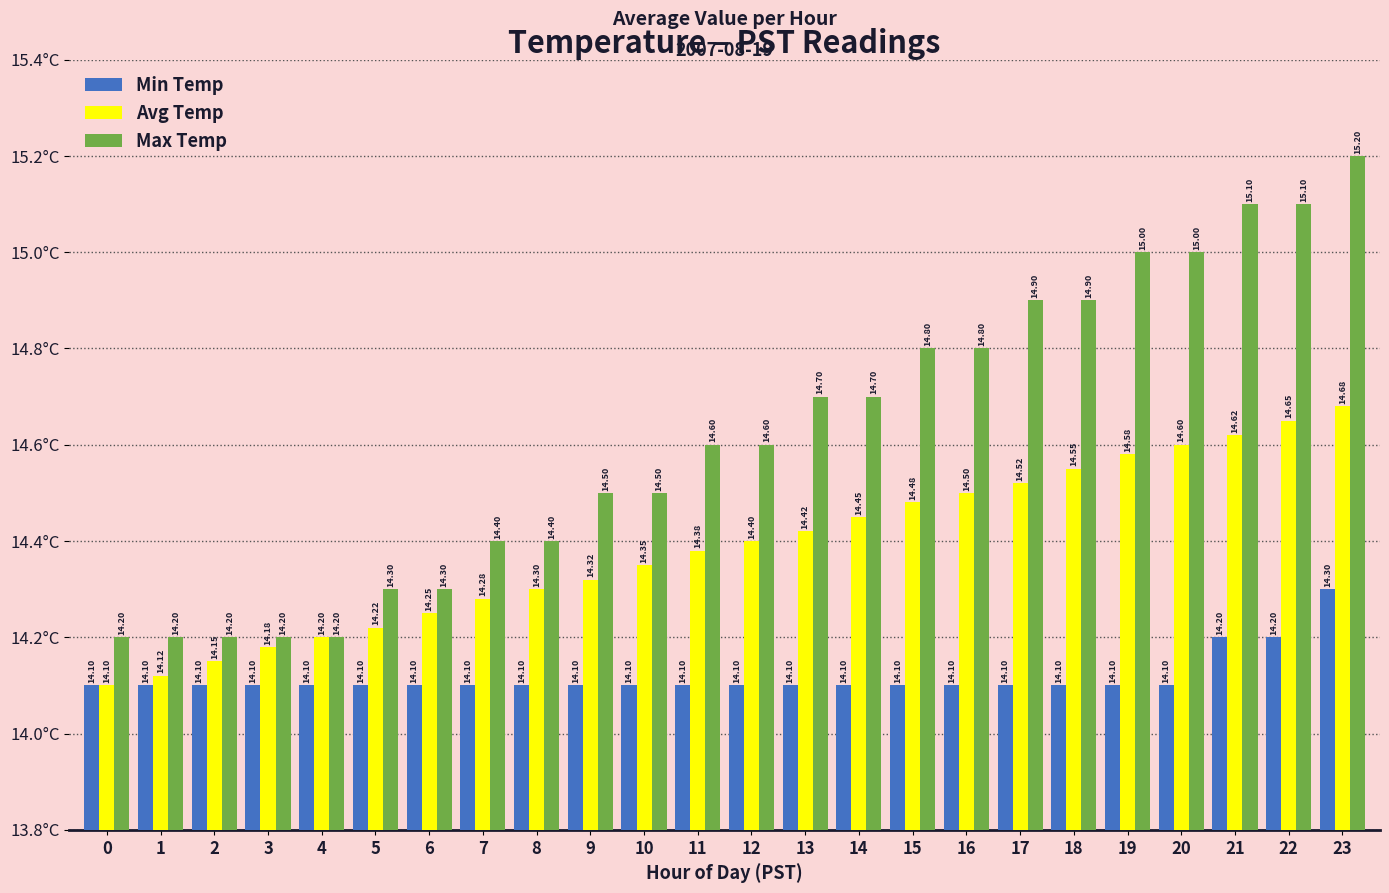

List the series in order of their peak value, highest first.

Max Temp, Avg Temp, Min Temp